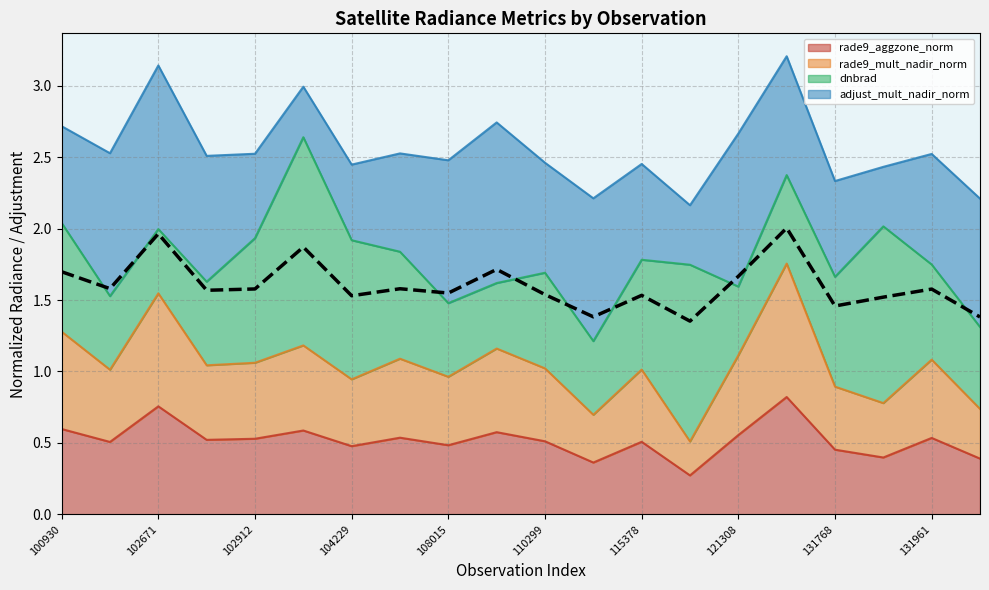

In rade9_mult_nadir_norm, how many points are lower than both neighbors (excluding endpoints)?

7